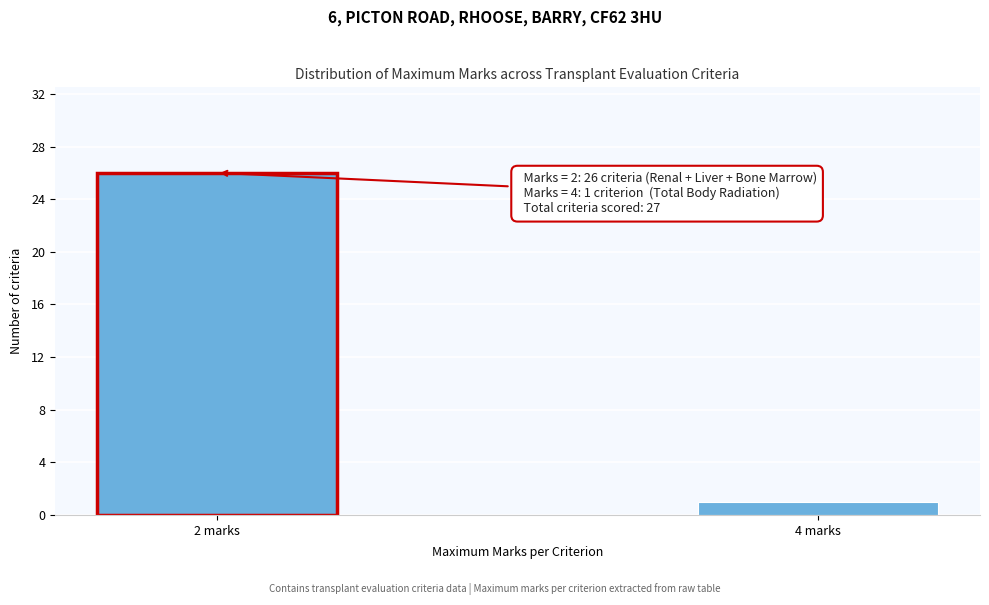

Reading left to right, what are all the values shown in this chart?

26	1